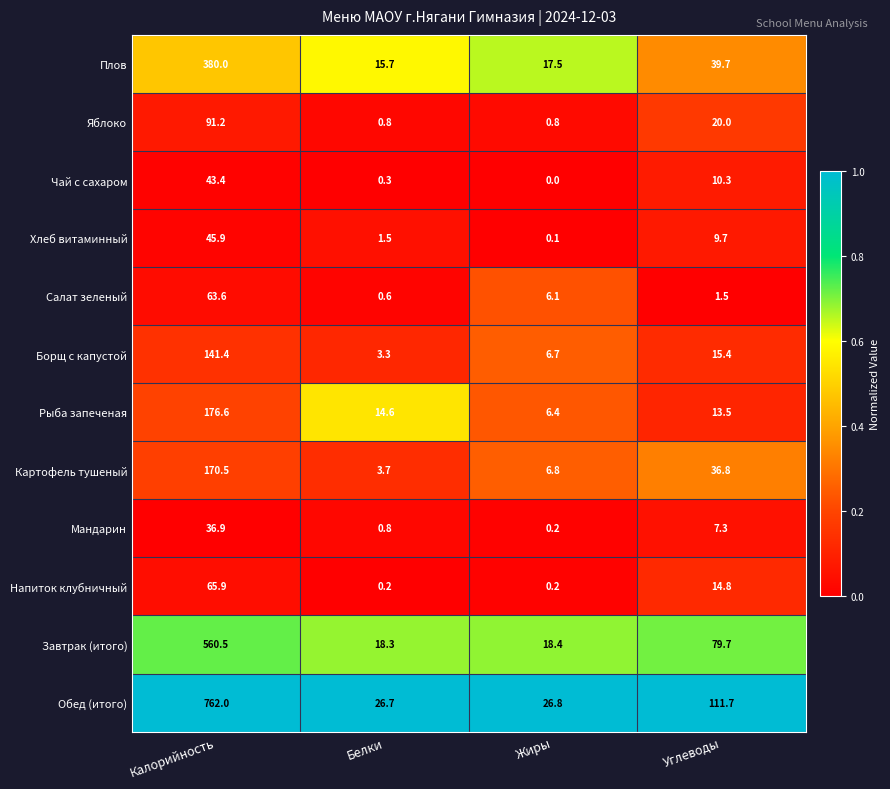

List the series in order of their peak value, lowest first.

Мандарин, Чай с сахаром, Хлеб витаминный, Салат зеленый, Напиток клубничный, Яблоко, Борщ с капустой, Картофель тушеный, Рыба запеченая, Плов, Завтрак (итого), Обед (итого)